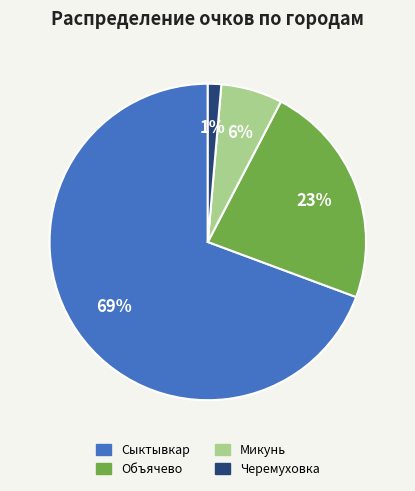

To the nearest percent, what is the average slice percentage?

25%